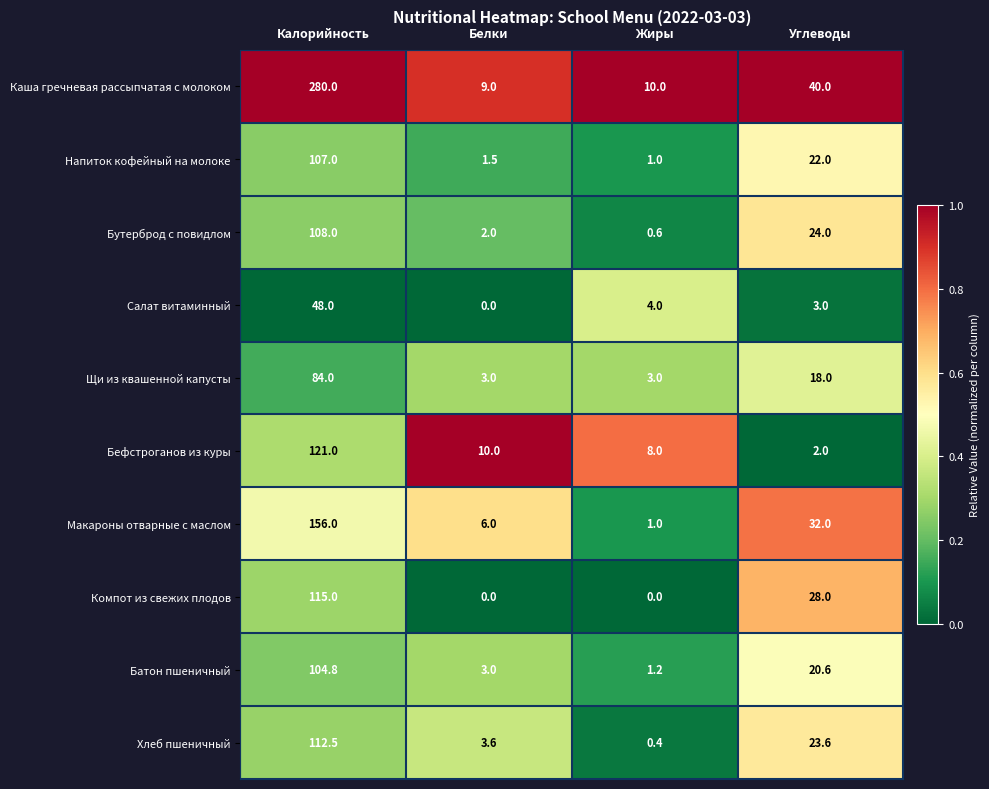

What is the approximate value of Щи из квашенной капусты at Белки?

3.0